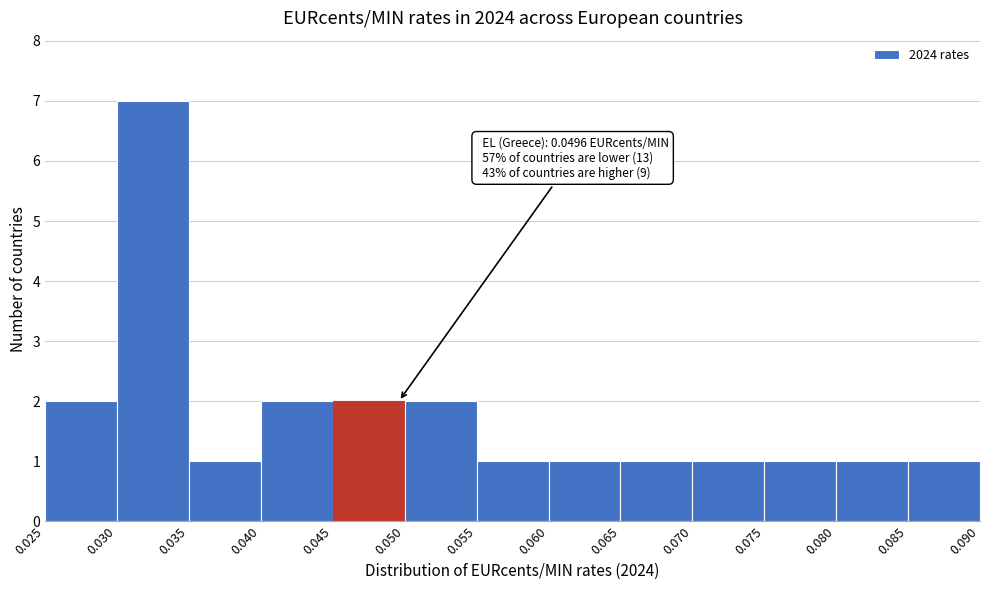

Which range on the x-axis has the tallest bar?

0.030 to 0.035